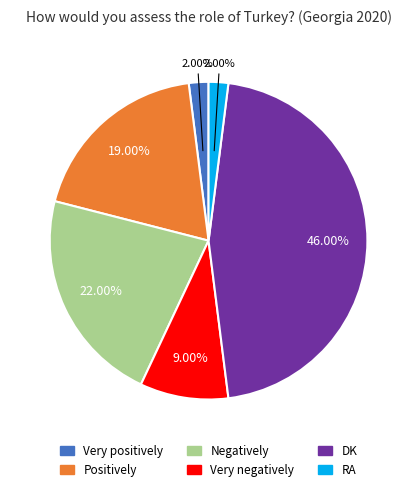

What is the ratio of the value at Very negatively to the value at Positively?

0.5